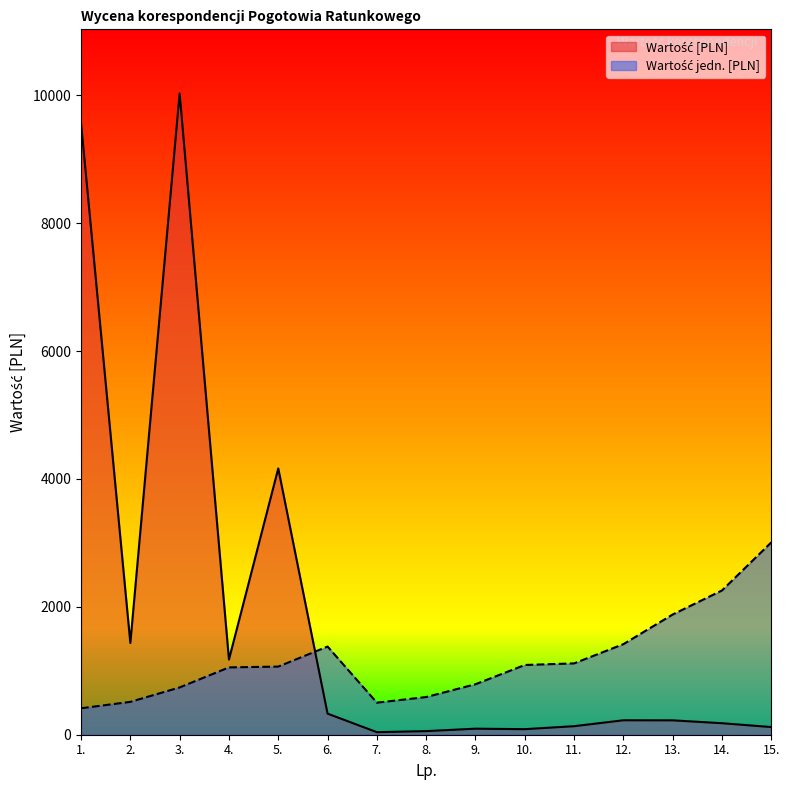

Reading left to right, extract all data points from this chart.

Wartość [PLN]: 1.=9570.0	2.=1435.0	3.=10030.0	4.=1176.0	5.=4165.0	6.=330.0	7.=40.0	8.=56.4	9.=94.5	10.=87.0	11.=133.5	12.=226.0	13.=225.0	14.=180.0	15.=120.0
Wartość jedn. [PLN]: 1.=413.7	2.=514.0	3.=739.7	4.=1053.2	5.=1065.7	6.=1379.1	7.=501.5	8.=589.3	9.=789.9	10.=1090.8	11.=1115.8	12.=1416.7	13.=1880.6	14.=2256.8	15.=3009.0